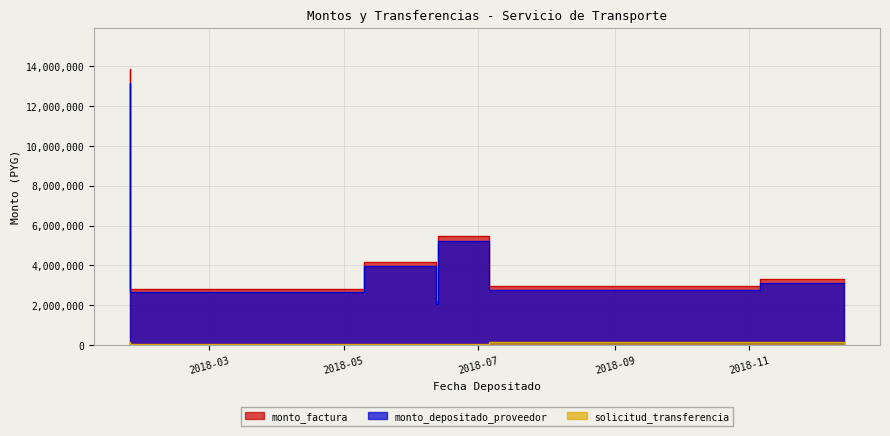

What is the average value of the monto_factura series?

4971429